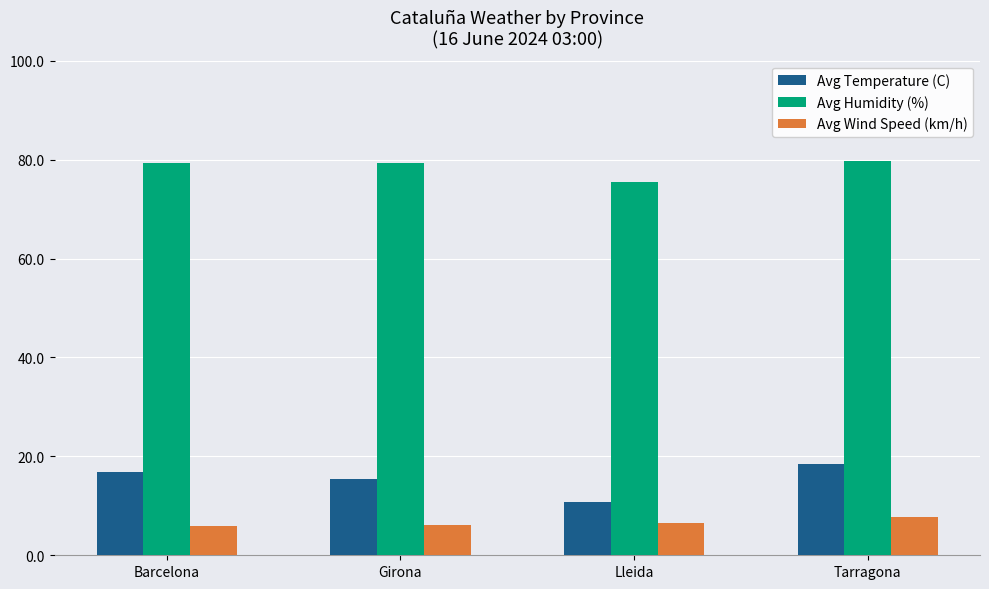

How many series are shown in this chart?

3